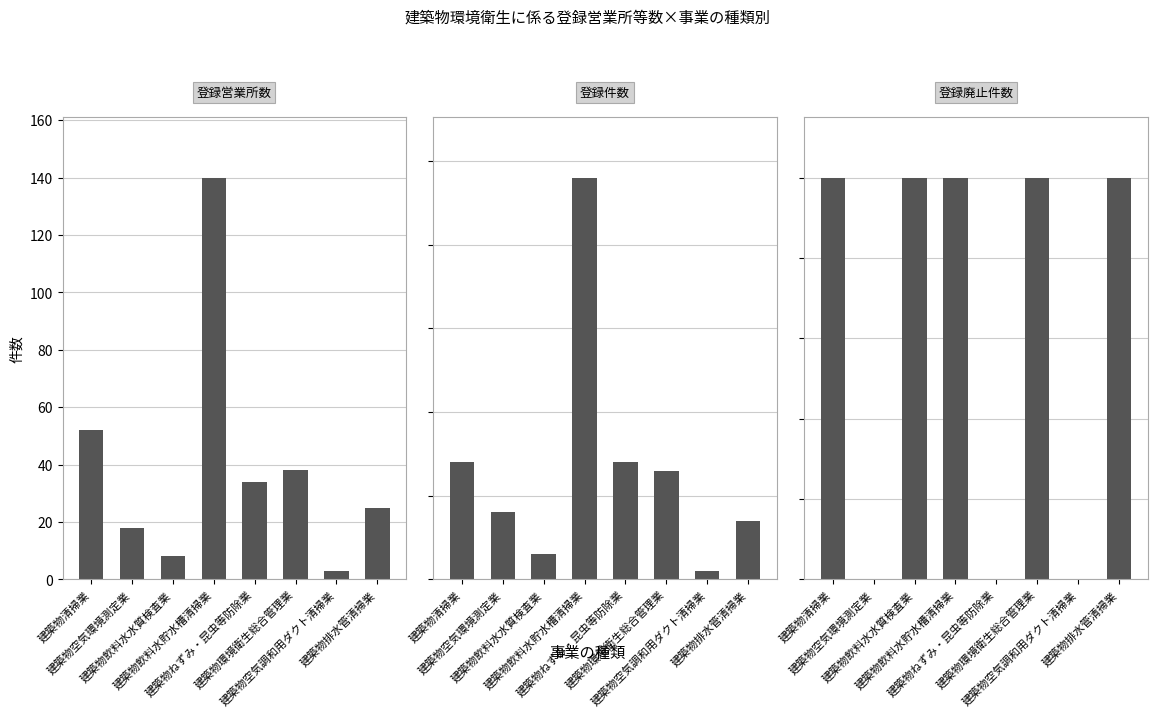

How many groups of bars are there?

8